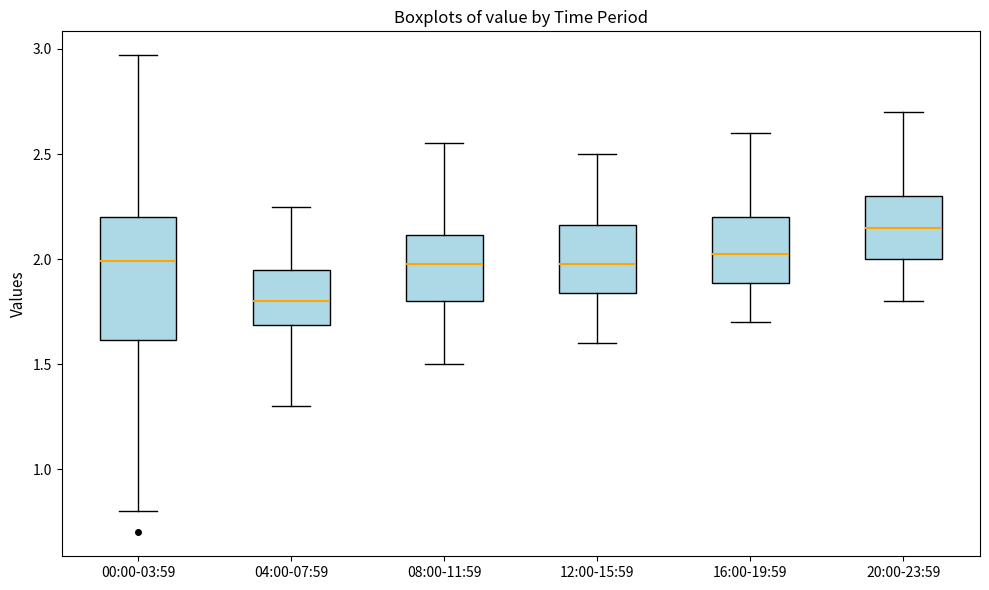

Where does the lower whisker of the box for 12:00-15:59 end on the y-axis? The values are not printed on the chart, so give them approximately, as read against the axis.

1.60